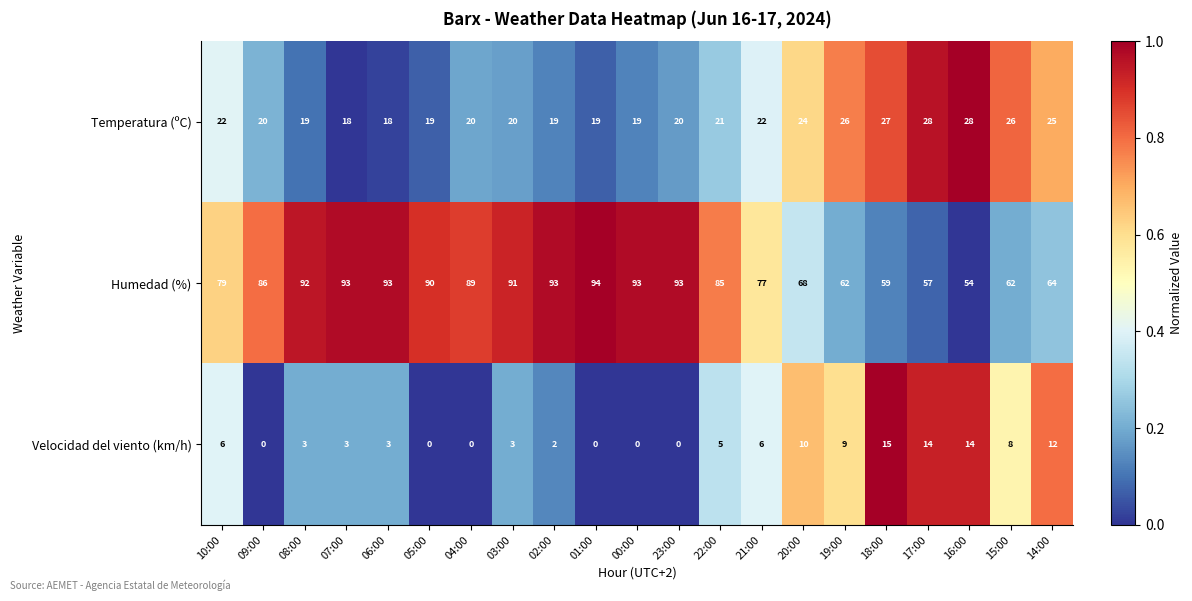

What is the difference between the highest and lowest values at 01:00?

94